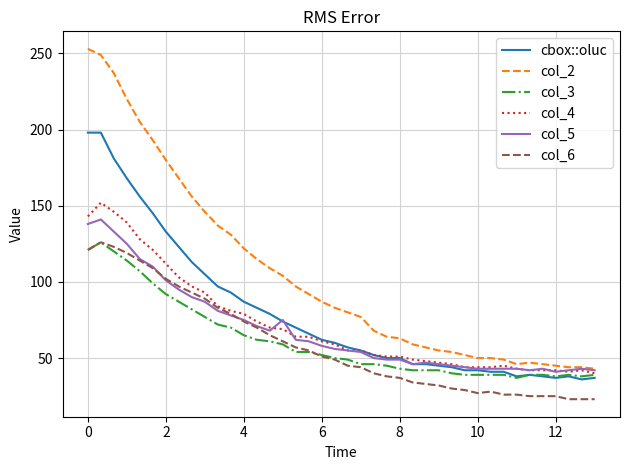

Which series has the widest spread of values?

col_2